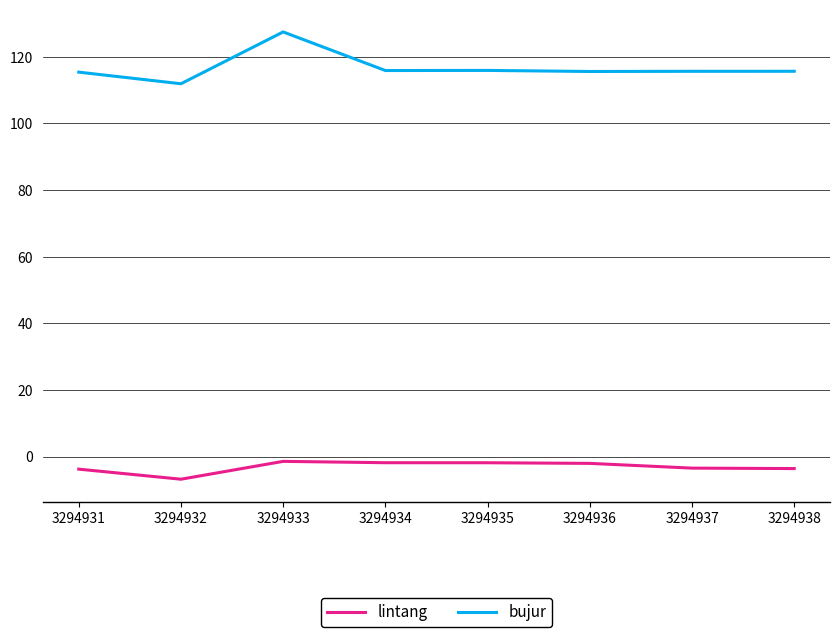

At 3294935, list the series in order from largest to smallest.

bujur, lintang